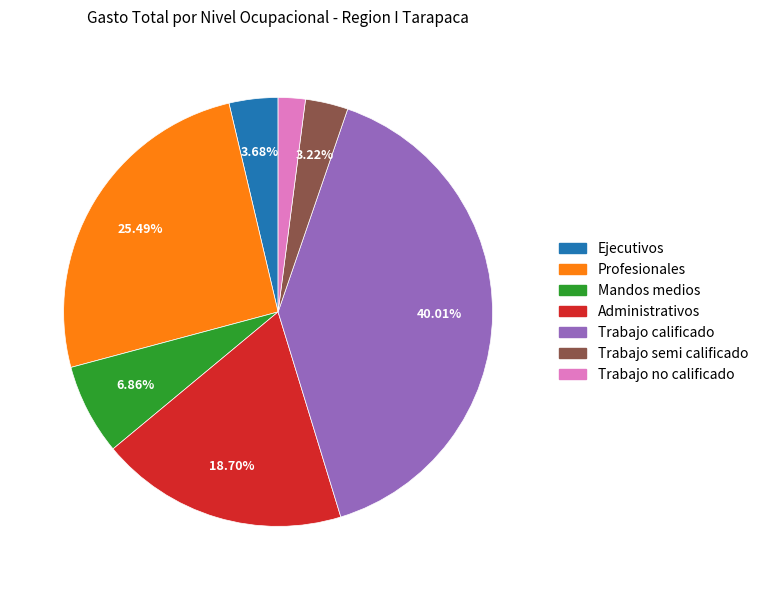

To the nearest percent, what portion does Trabajo no calificado represent?

2%